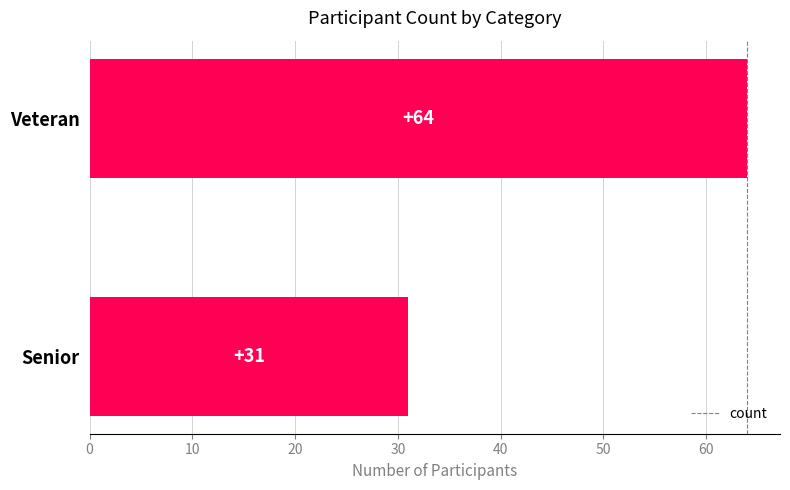

What is the approximate value at Senior, to the nearest 5?

30